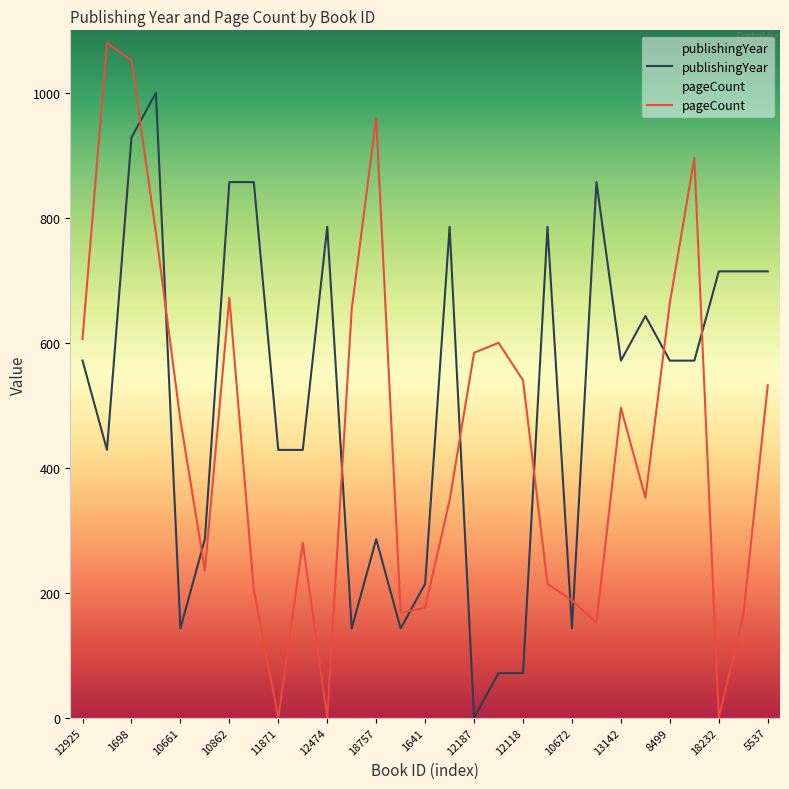

Reading left to right, extract all data points from this chart.

publishingYear: 12925=571.4	587=428.6	1698=928.6	18798=1000.0	10661=142.9	99=285.7	10862=857.1	4254=857.1	11871=428.6	4907=428.6	12474=785.7	6644=142.9	18757=285.7	17320=142.9	1641=214.3	12957=785.7	12187=0.0	12117=71.4	12118=71.4	8805=785.7	10672=142.9	7247=857.1	13142=571.4	8118=642.9	8499=571.4	12794=571.4	18232=714.3	9093=714.3	5537=714.3
pageCount: 12925=606.0	587=1080.0	1698=1052.0	18798=776.0	10661=476.0	99=236.0	10862=672.0	4254=204.0	11871=0.0	4907=280.0	12474=0.0	6644=654.0	18757=960.0	17320=168.0	1641=176.0	12957=348.0	12187=584.0	12117=600.0	12118=540.0	8805=214.0	10672=188.0	7247=152.0	13142=496.0	8118=352.0	8499=664.0	12794=896.0	18232=0.0	9093=164.0	5537=532.0